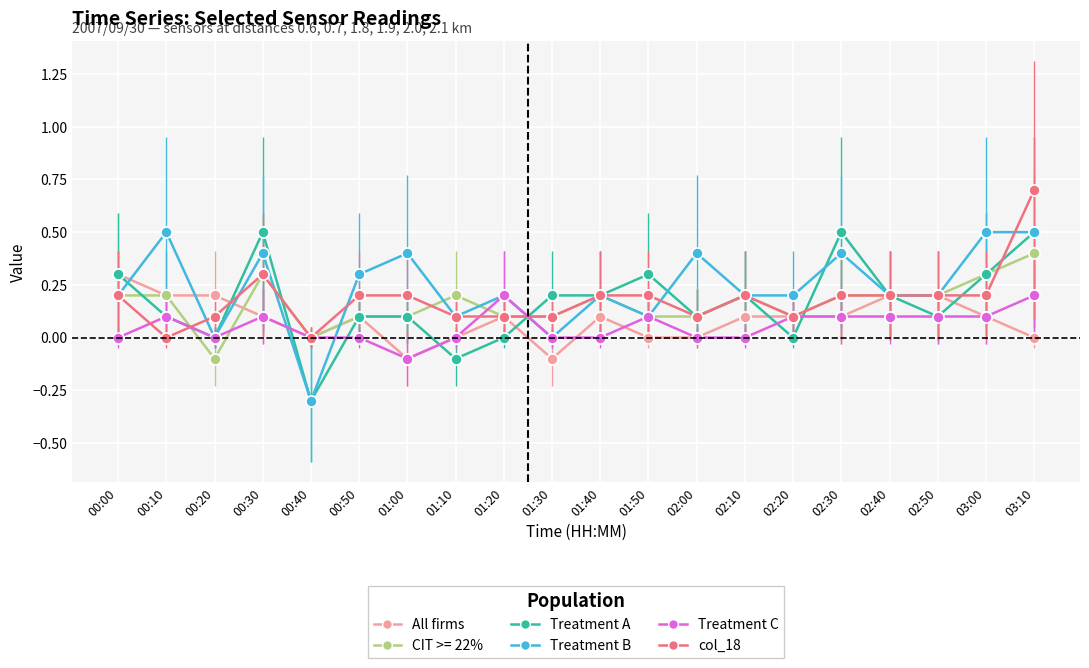

What is the approximate value of col_18 at 03:10?

0.7